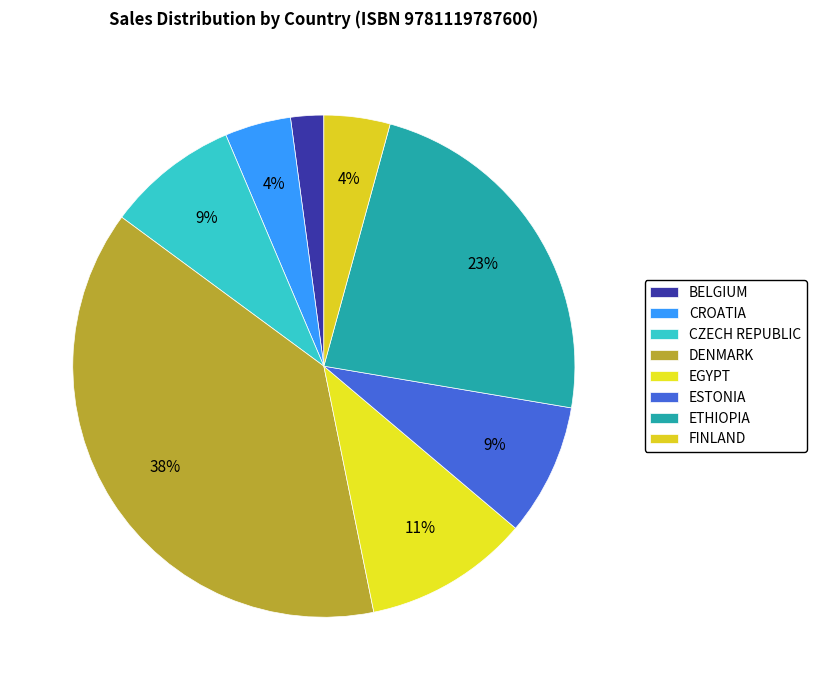

How many segments does this pie chart have?

8